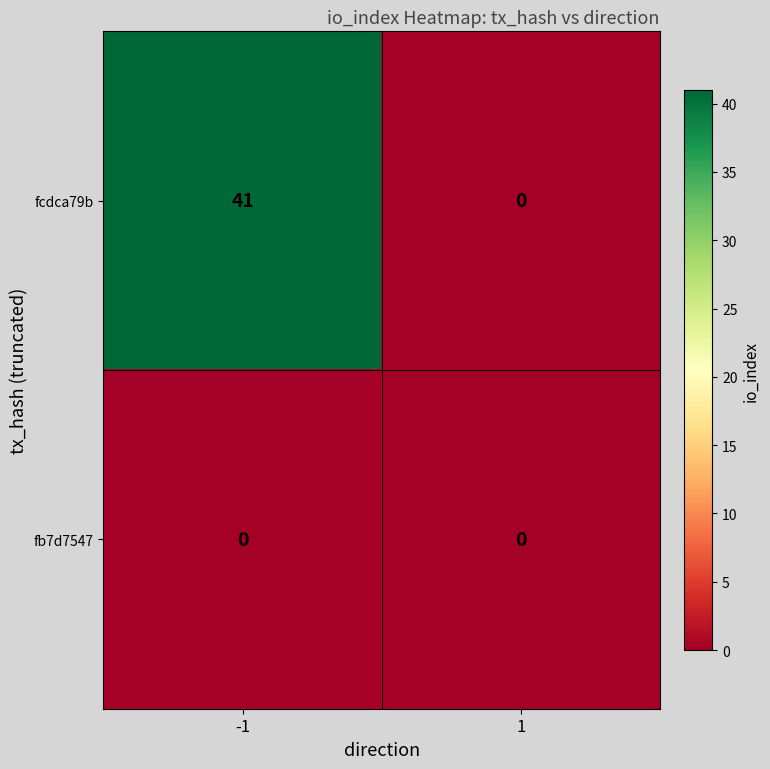

Rank the series by their maximum value, from lowest to highest.

fb7d7547, fcdca79b